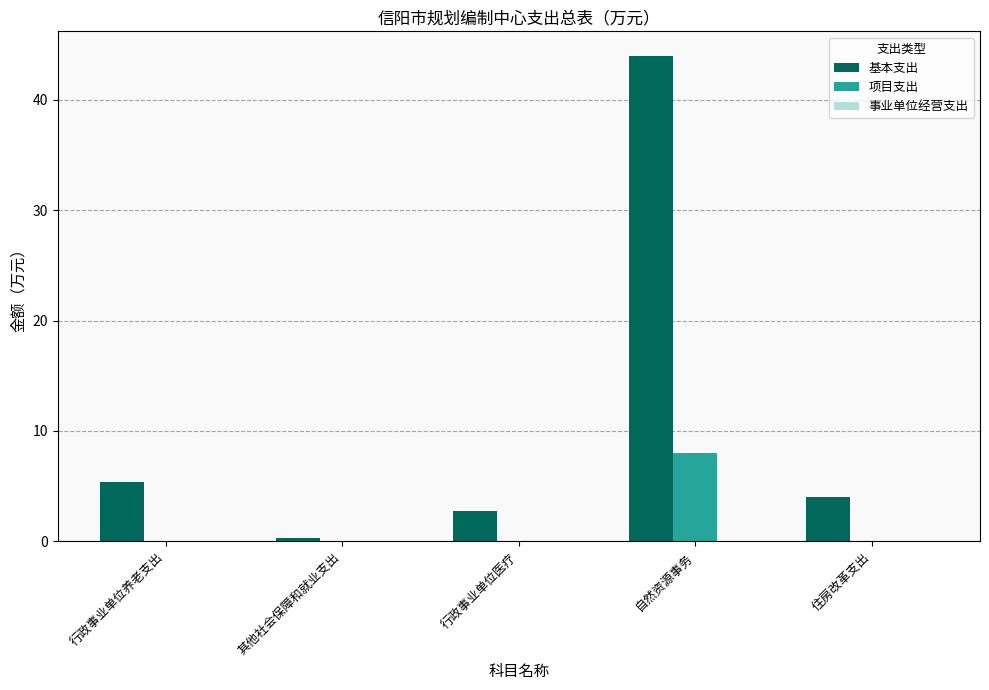

At which category is the sum across all series the highest?

自然资源事务